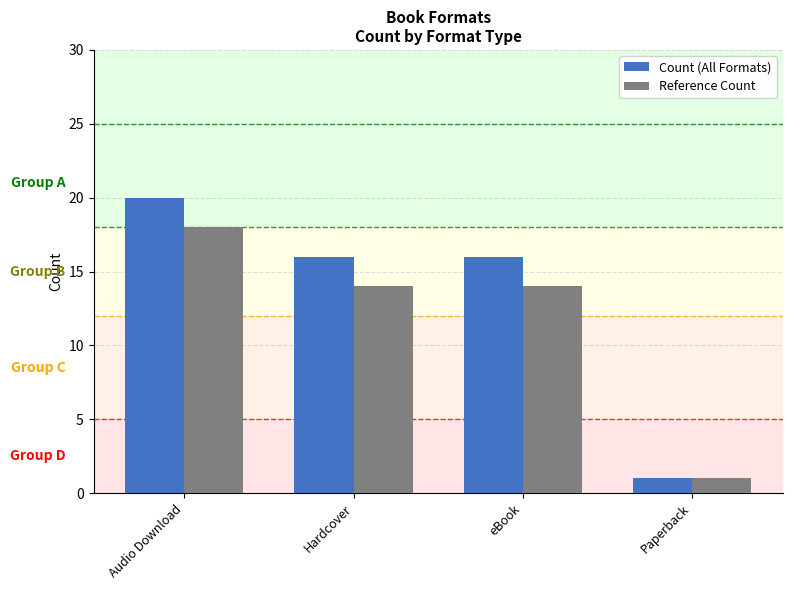

List the series in order of their peak value, lowest first.

Reference Count, Count (All Formats)